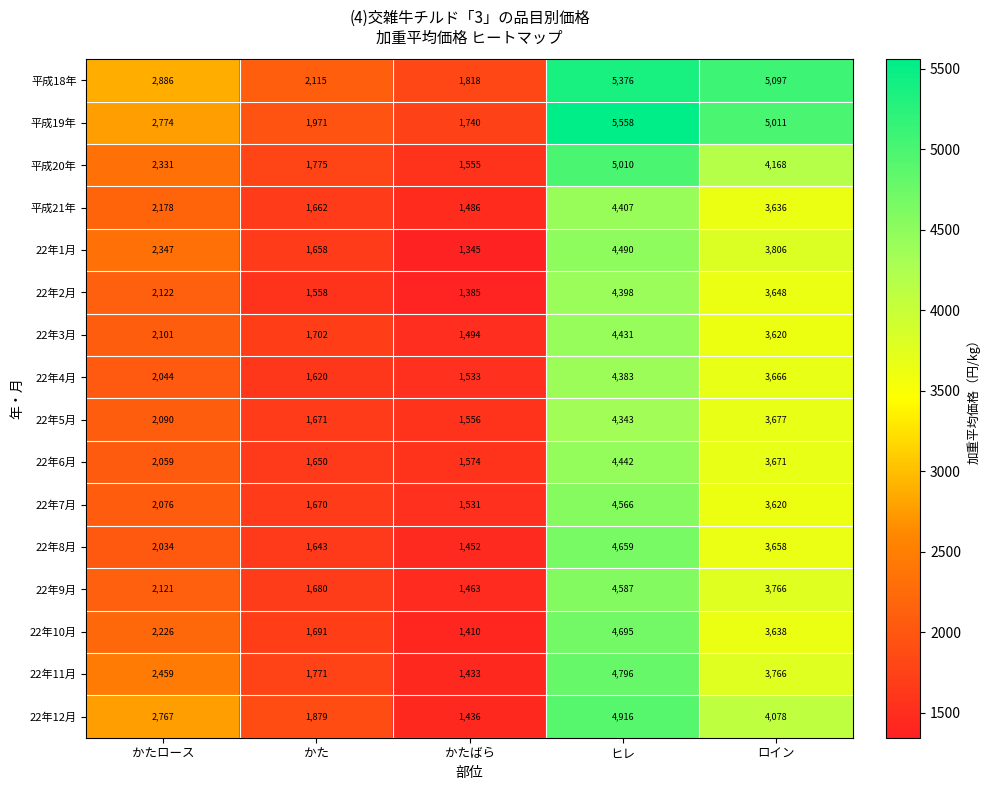

What is the approximate value of 平成18年 at かたばら?

1818